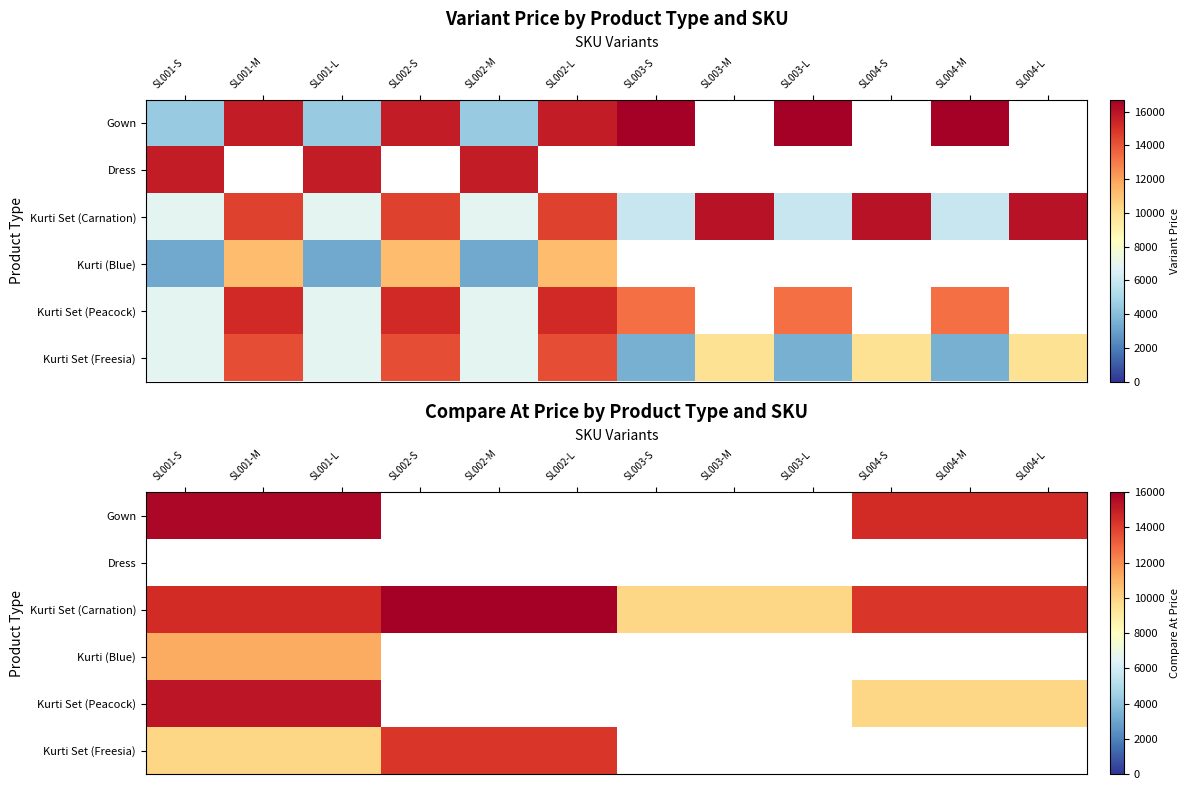

Is the value of Dress at SL001-L greater than the value of Gown at SL002-L?

No